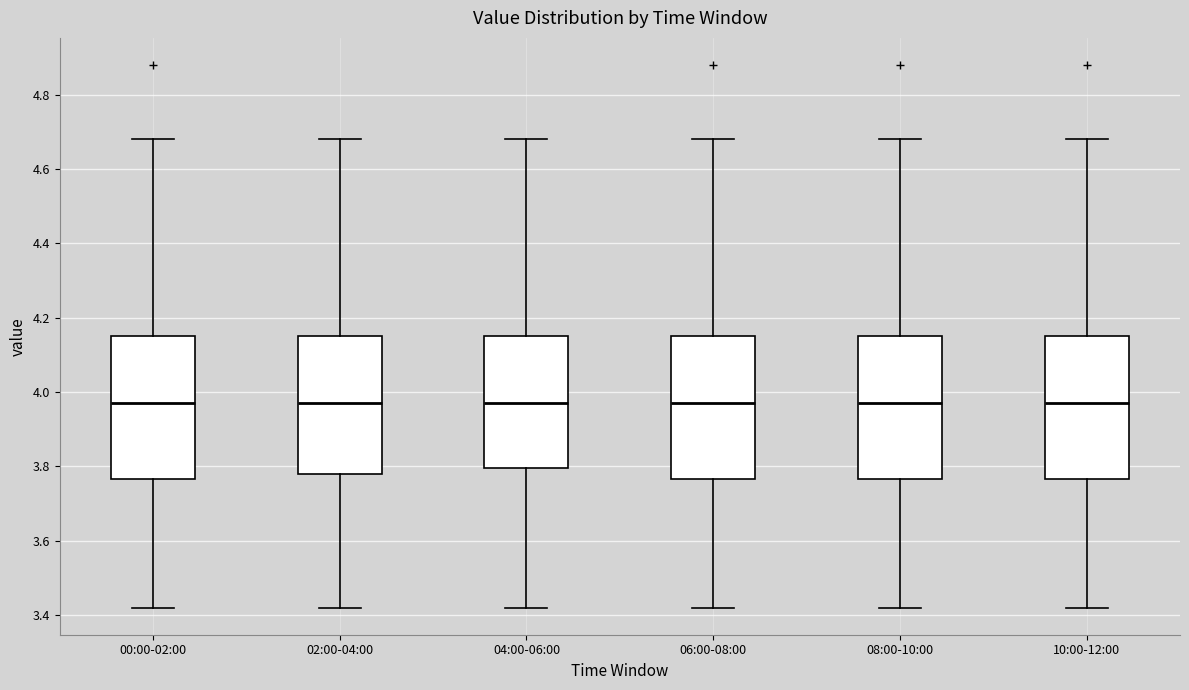

Where is the lower edge of the box for 08:00-10:00 on the y-axis? The values are not printed on the chart, so give them approximately, as read against the axis.

3.76